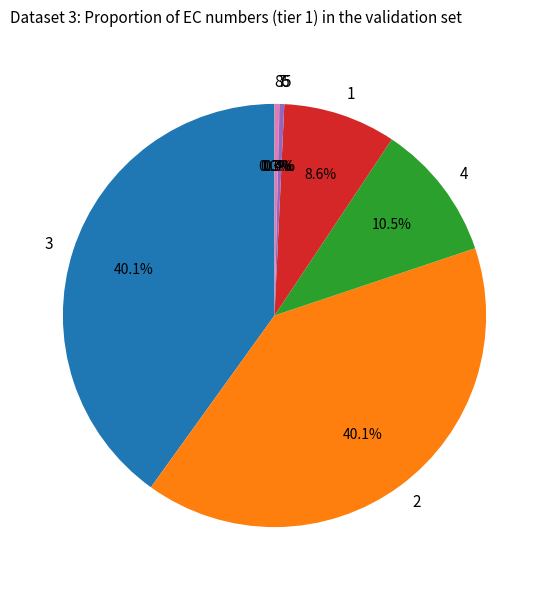

Is there a majority slice in this chart?

No